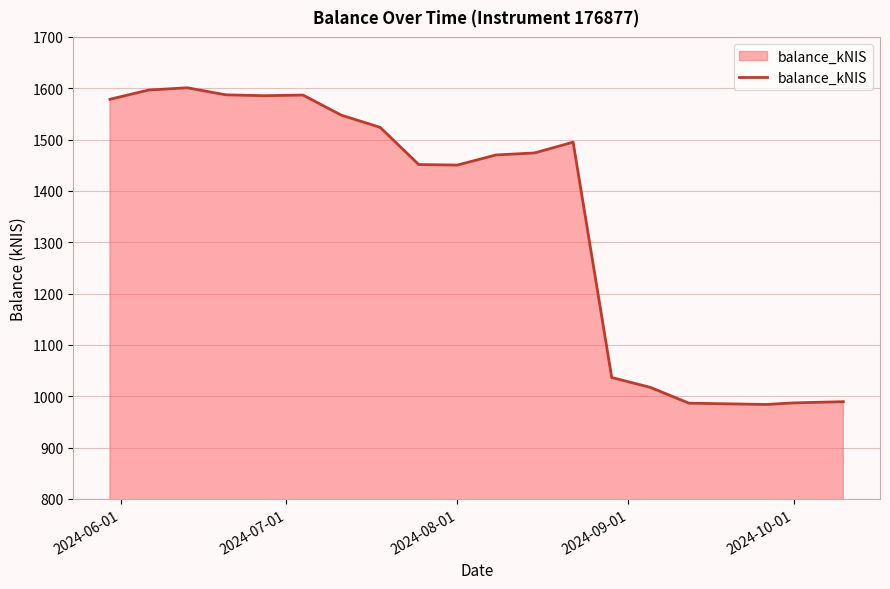

What is the smallest value displayed?

984.0